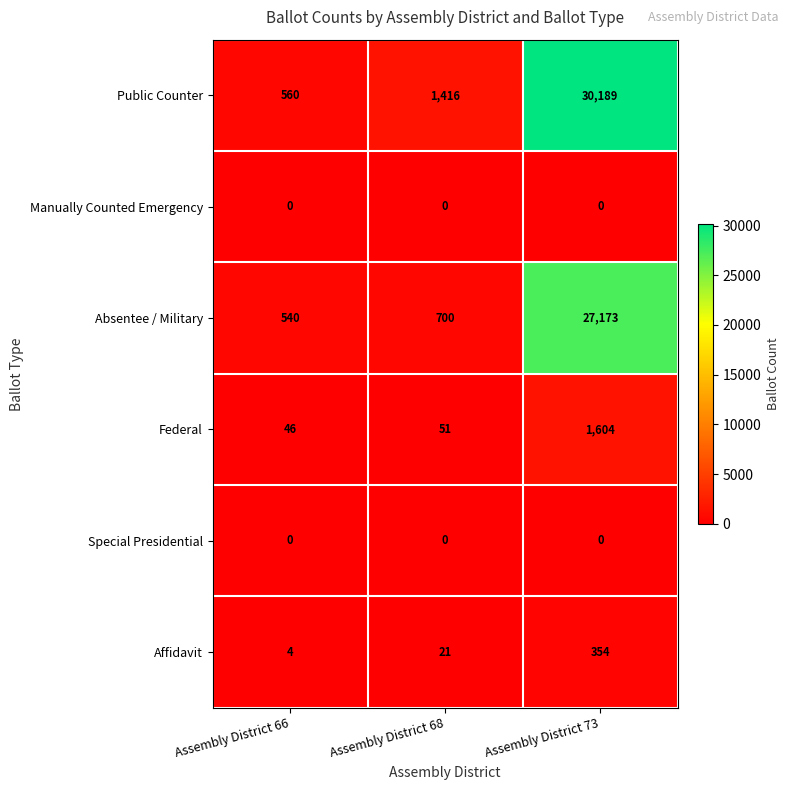

What is the sum of all Affidavit values?

379